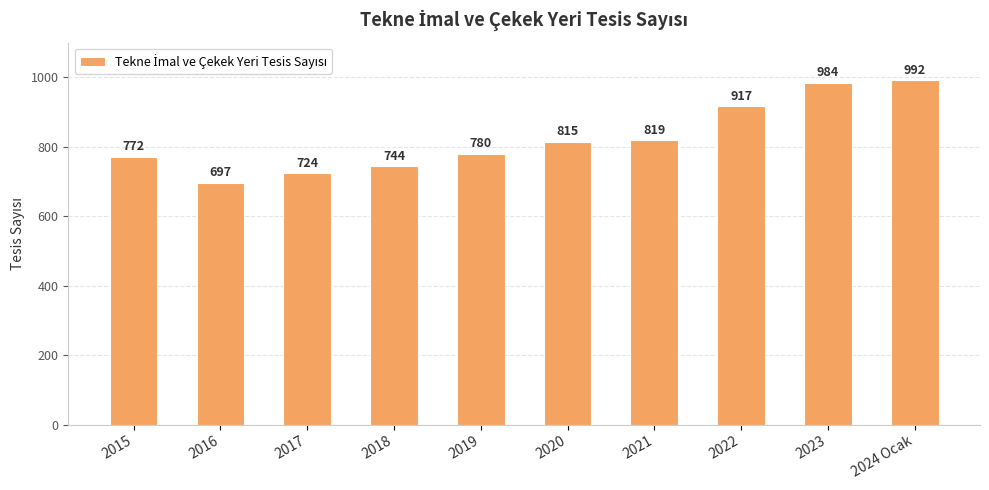

What is the change in value from 2023 to 2024 Ocak?

+8